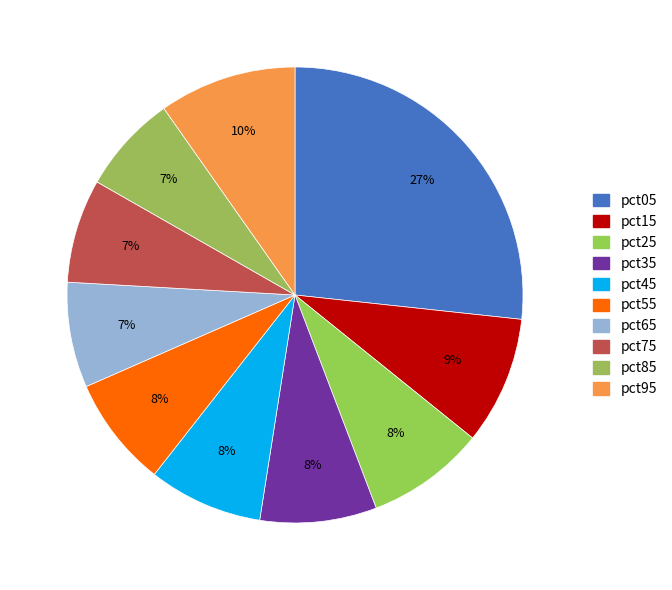

Count the number of slices in the pie.

10